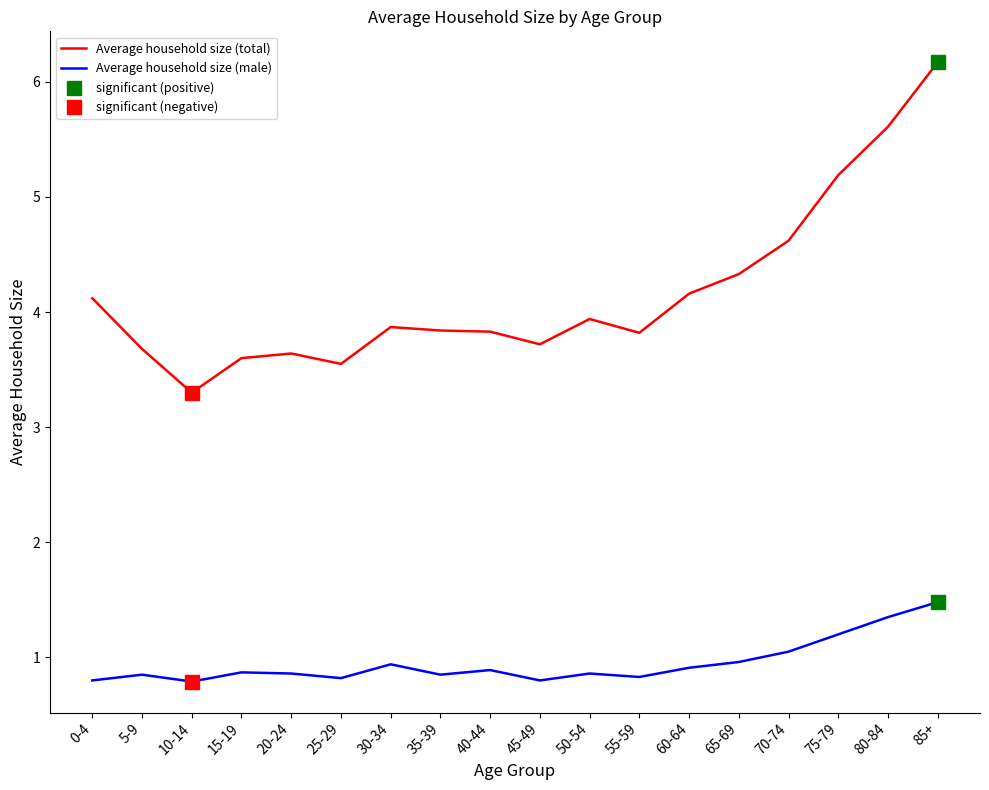

How many data points does each series have?

18